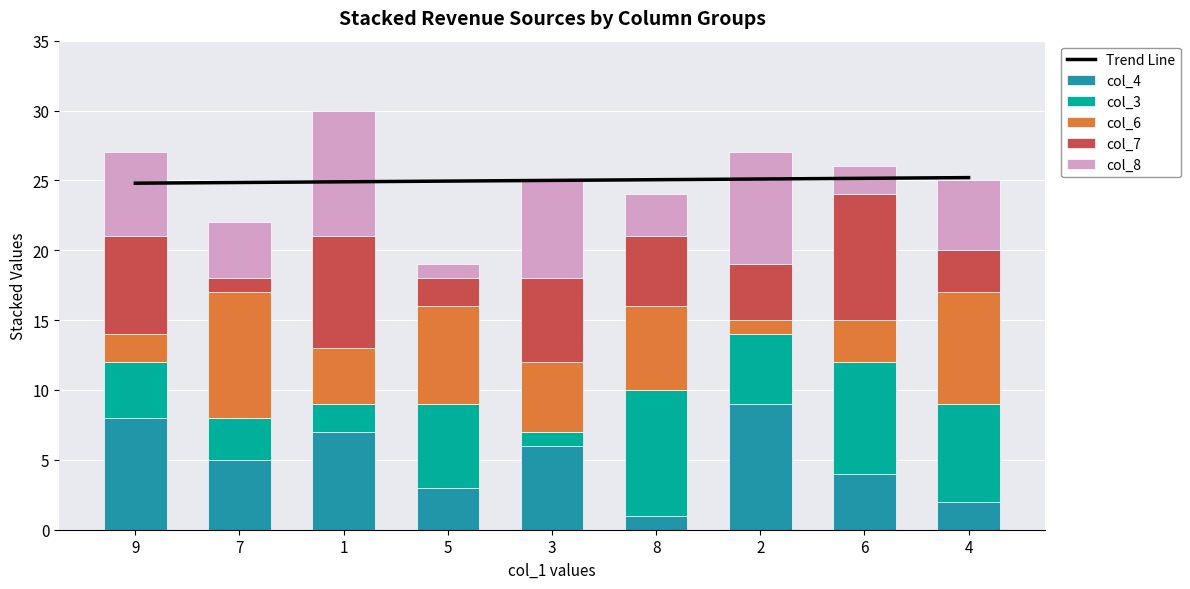

Between 6 and 3, which is larger?

6